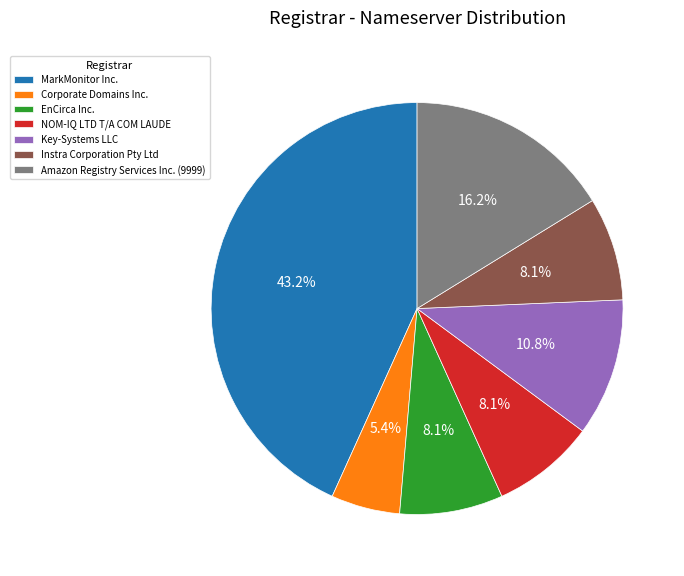

How much of the chart is everything except MarkMonitor Inc.?

56.8%